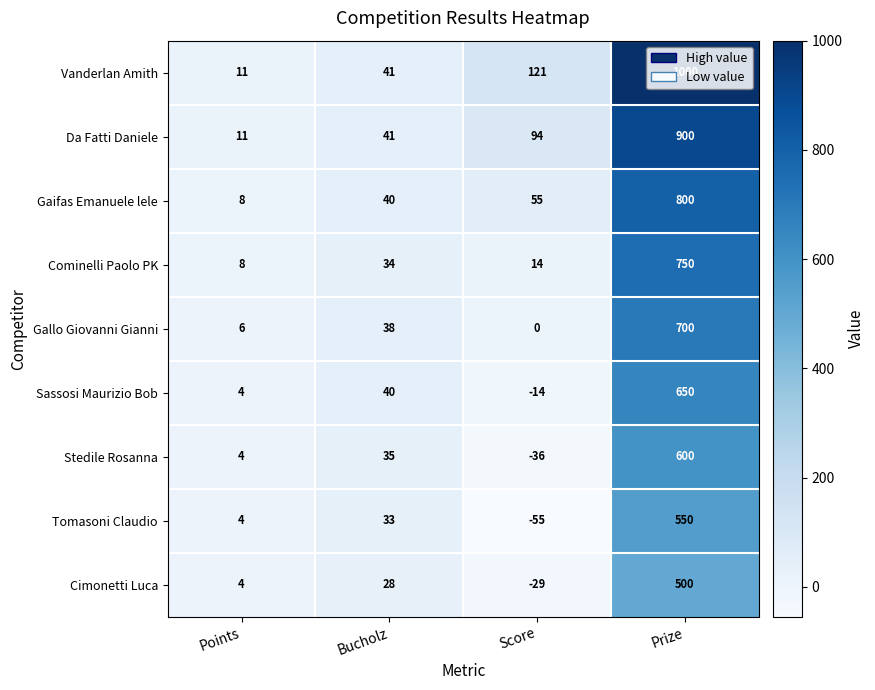

The value of Gallo Giovanni Gianni at Prize is 700. True or false?

True